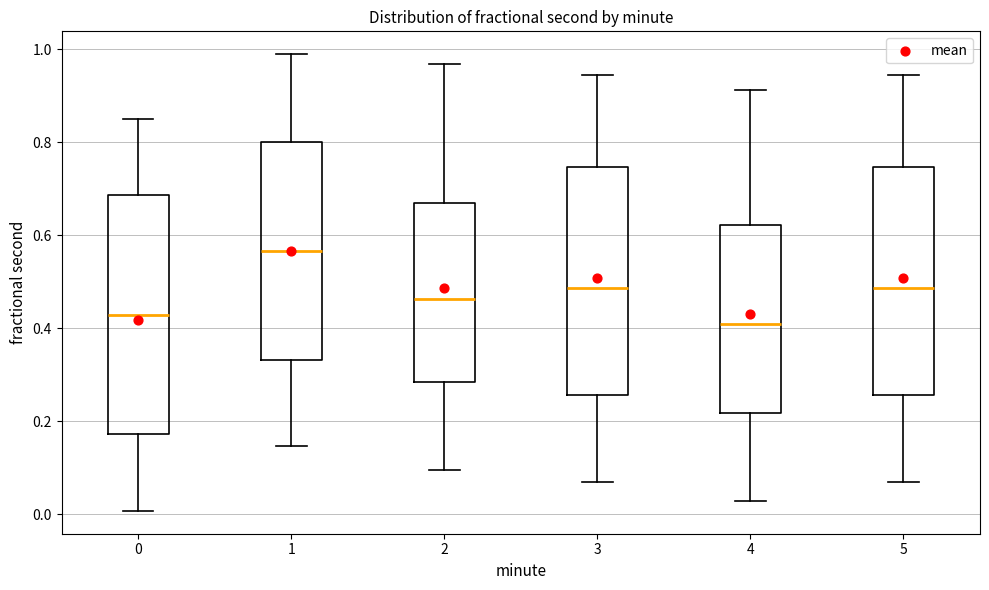

Reading left to right, transcribe this box plot: for each box, give where its median line is, the range the box spans, and where its two whiskers end, as read against the y-axis. The values are not printed on the chart, so give them approximately, as read against the axis.

0: median 0.42, box 0.18 to 0.68, whiskers 0.00 to 0.84
1: median 0.56, box 0.34 to 0.80, whiskers 0.14 to 0.98
2: median 0.46, box 0.28 to 0.66, whiskers 0.10 to 0.96
3: median 0.48, box 0.26 to 0.74, whiskers 0.06 to 0.94
4: median 0.40, box 0.22 to 0.62, whiskers 0.02 to 0.92
5: median 0.48, box 0.26 to 0.74, whiskers 0.06 to 0.94